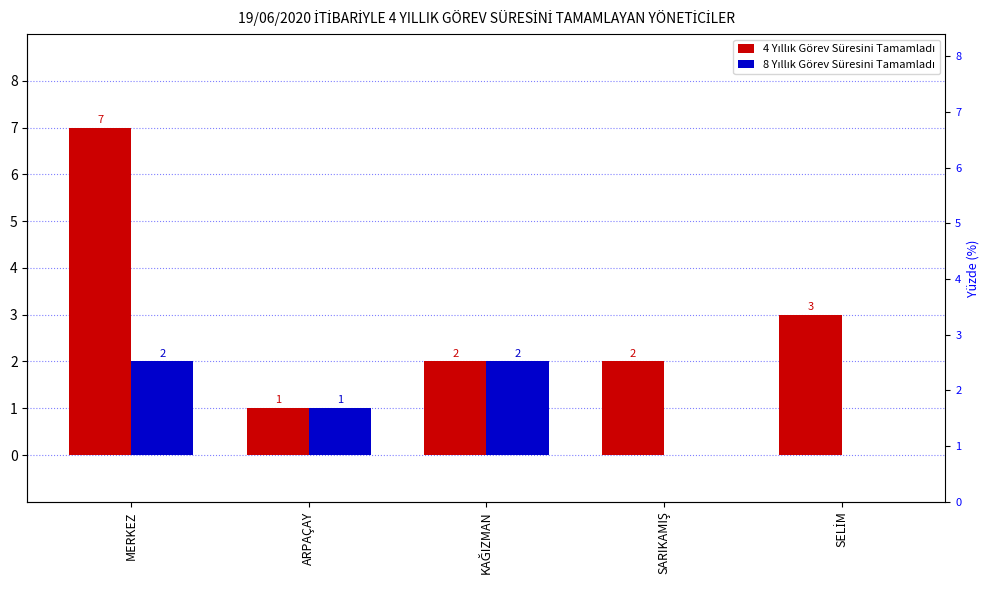

What position from the right is SARIKAMIŞ?

2